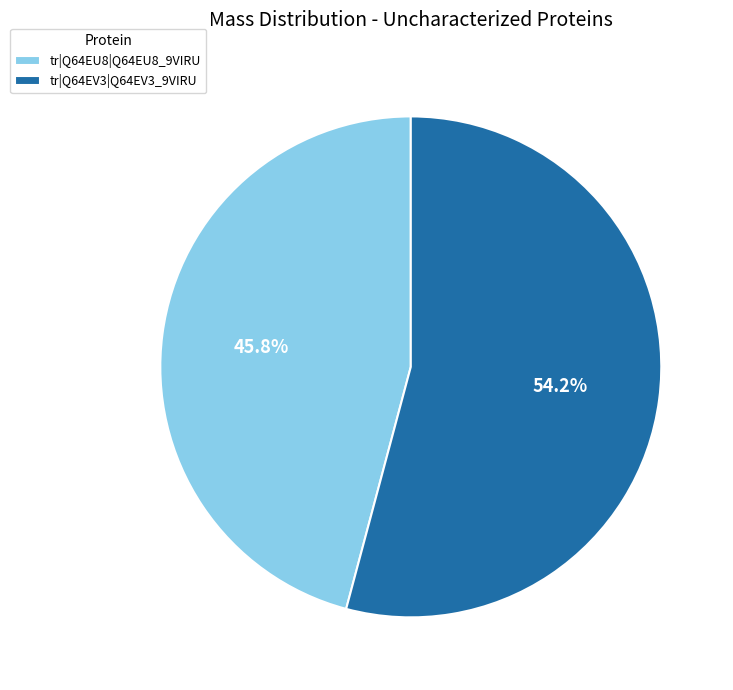

Rank the categories by value from lowest to highest.

tr|Q64EU8|Q64EU8_9VIRU, tr|Q64EV3|Q64EV3_9VIRU